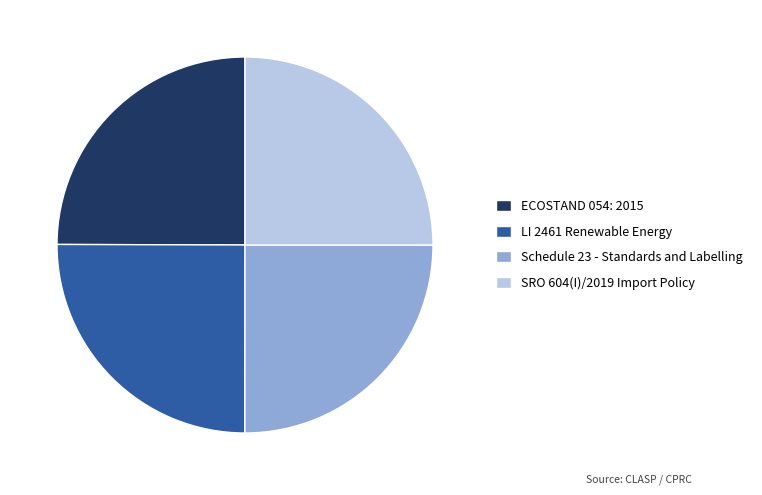

Does Schedule 23 - Standards and Labelling represent more than half of the total?

No